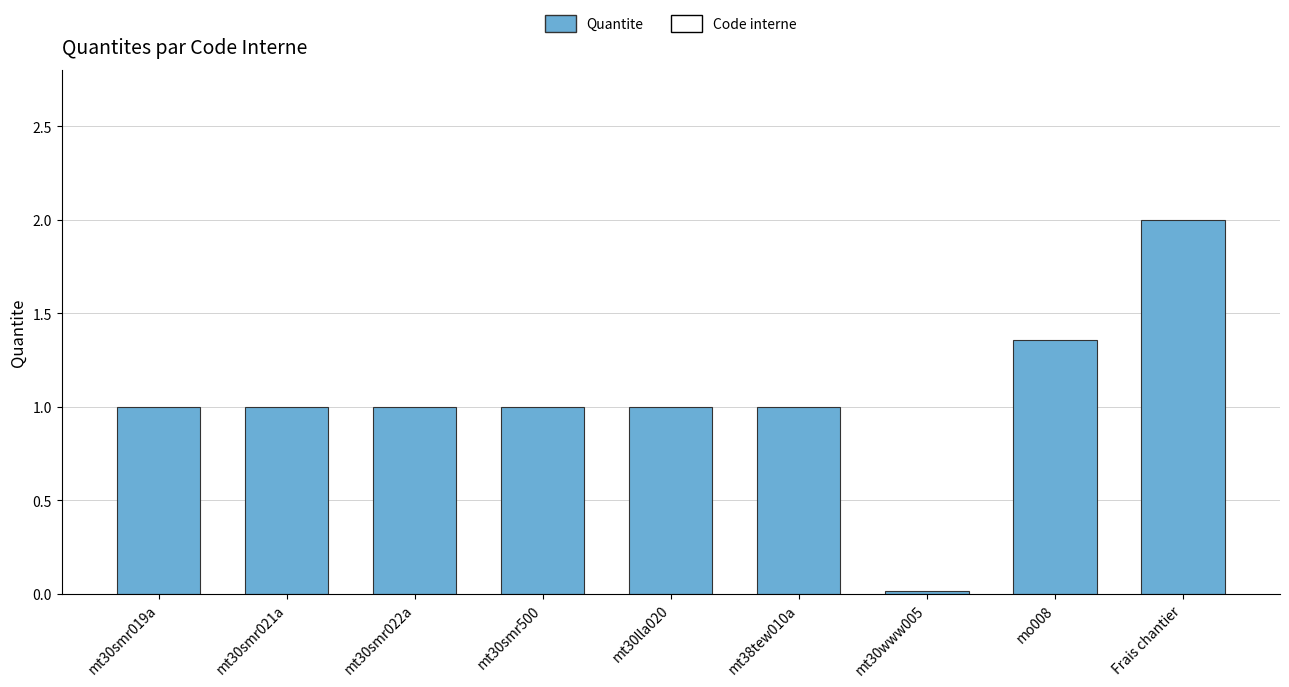

Which category has the highest value across all series?

Frais chantier